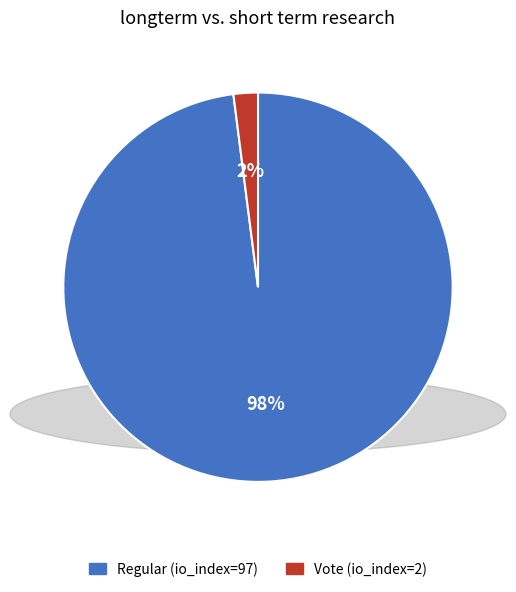

Rank the categories by value from lowest to highest.

Vote (io_index=2), Regular (io_index=97)